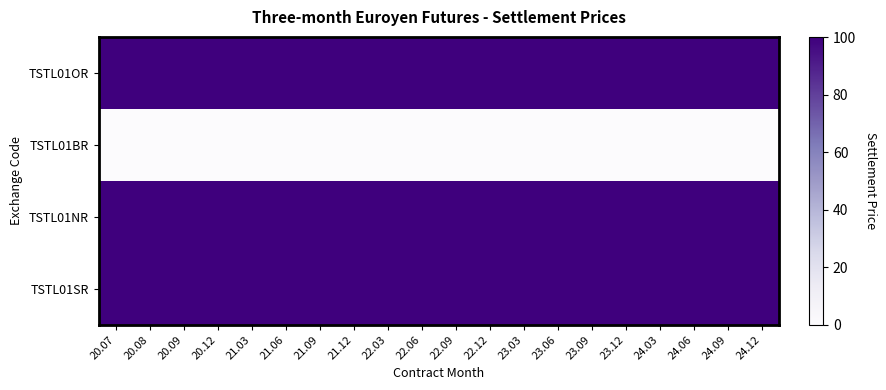

What is the total value across all series at 21.12?

300.0